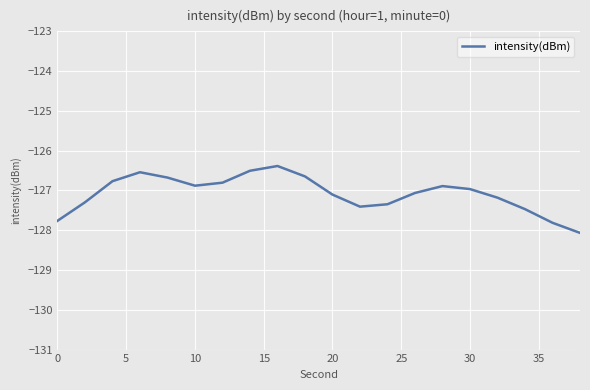

How many interior local valleys (lower than both neighbors) does the data have?

2